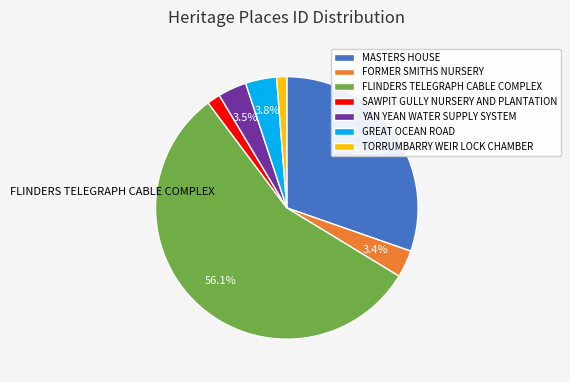

Is it true that FLINDERS TELEGRAPH CABLE COMPLEX is 47% of the pie?

False